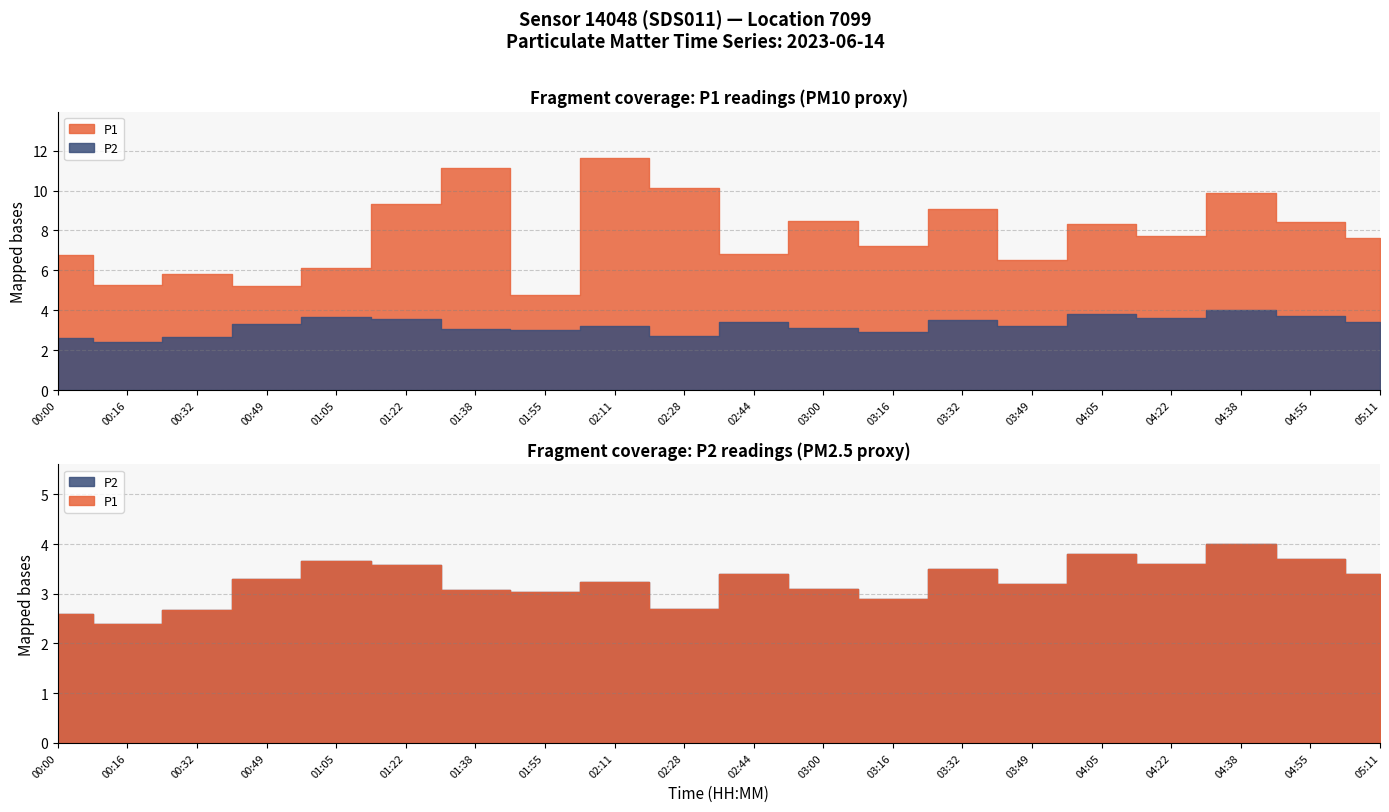

What is the total value across all series at 03:49?

9.7